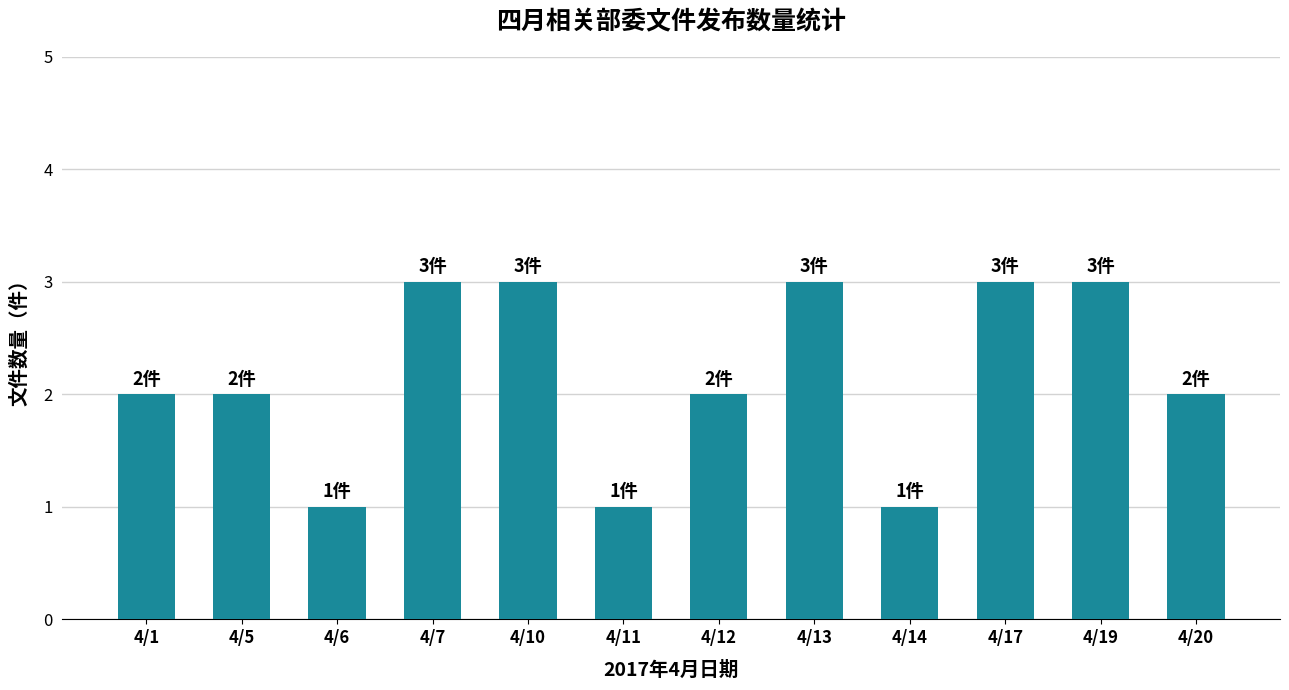

How many bars are there in total?

12